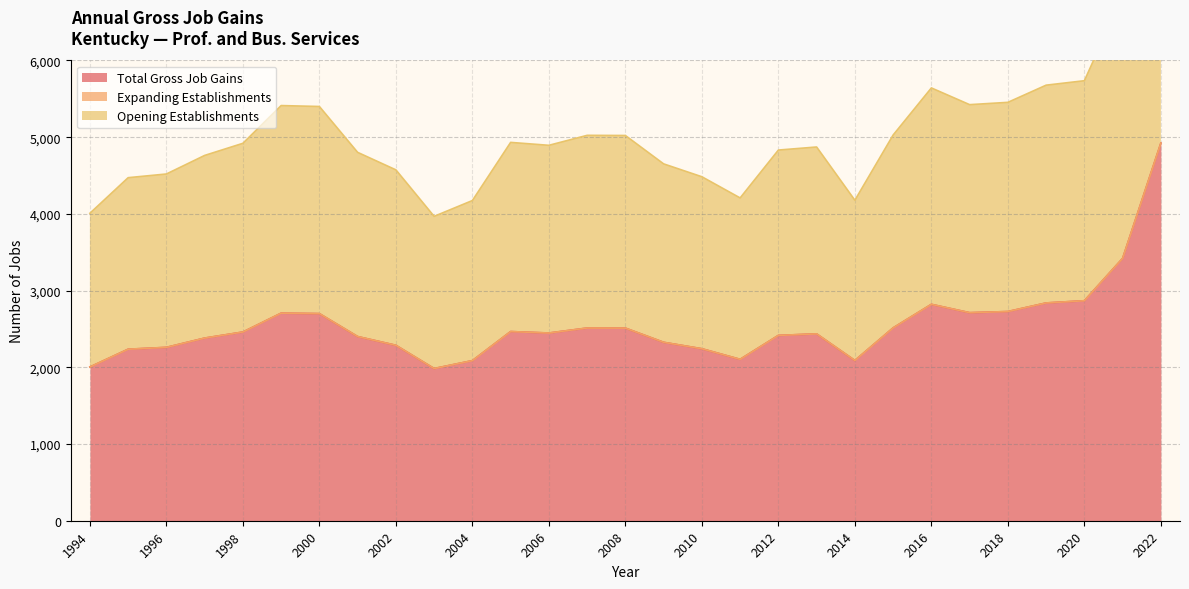

The value of Opening Establishments at 1997 is 619. True or false?

False